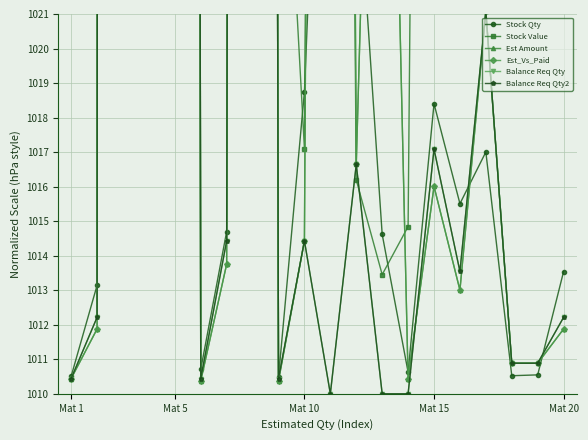

Is it true that Balance Req Qty2 equals 1014.4 at 6?

True